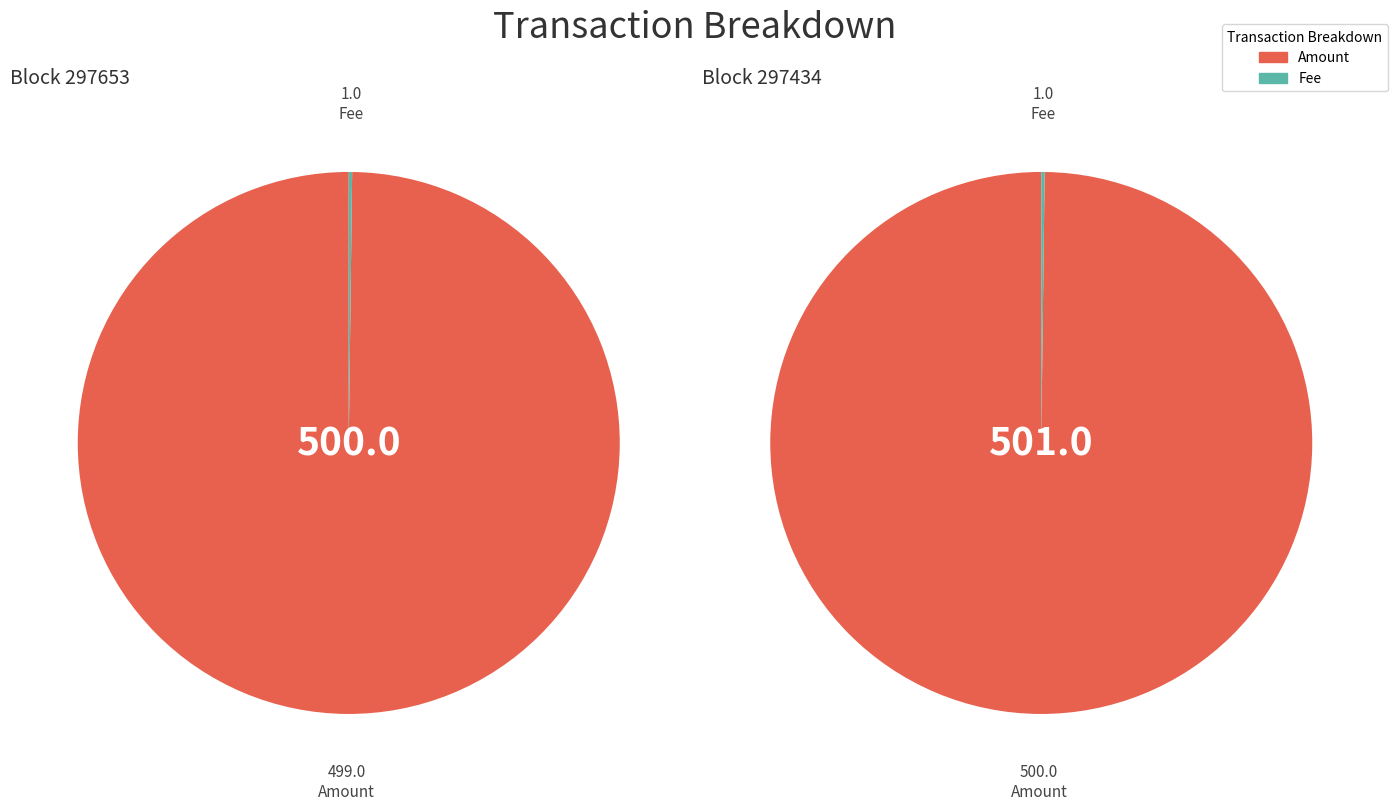

How many slices are in this pie chart?

2